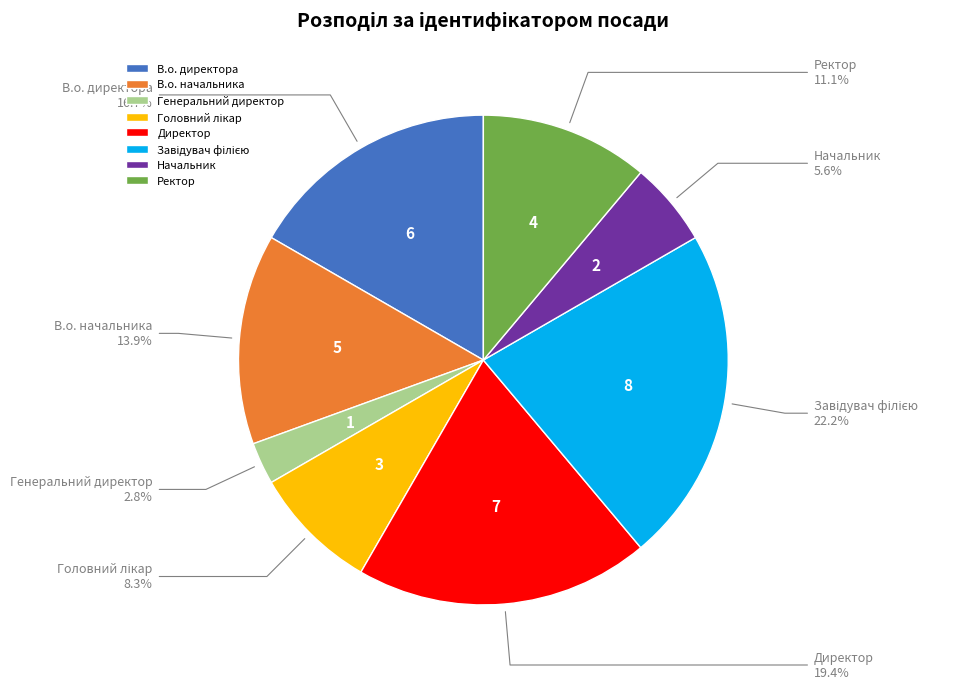

To the nearest percent, what is the difference between the largest and smallest slice percentages?

19%